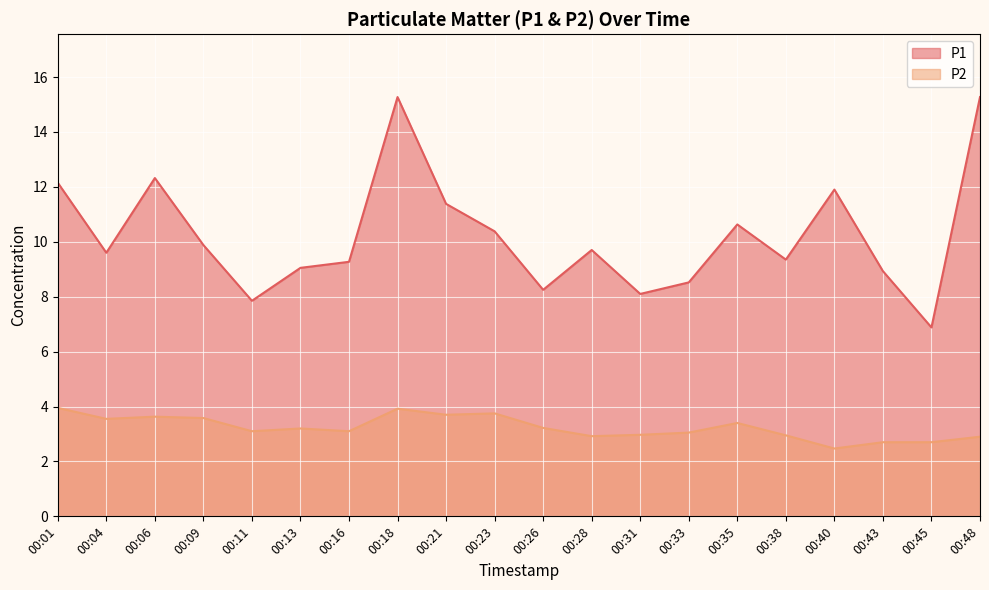

What is the average value of the P1 series?

10.2